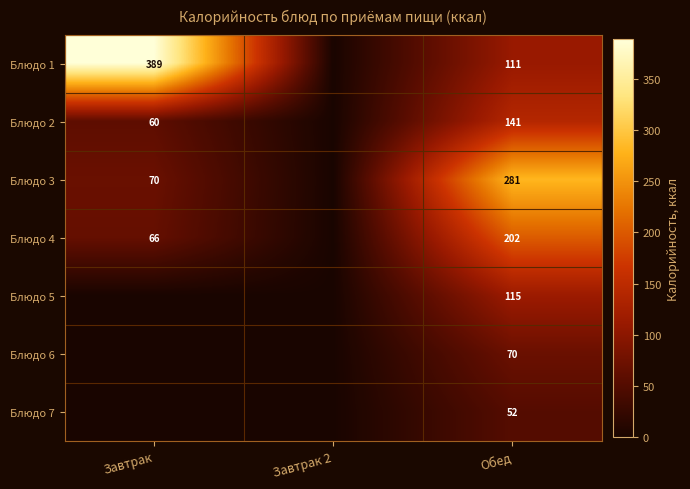

What is the sum of the Блюдо 2 values at Завтрак and Обед?

201